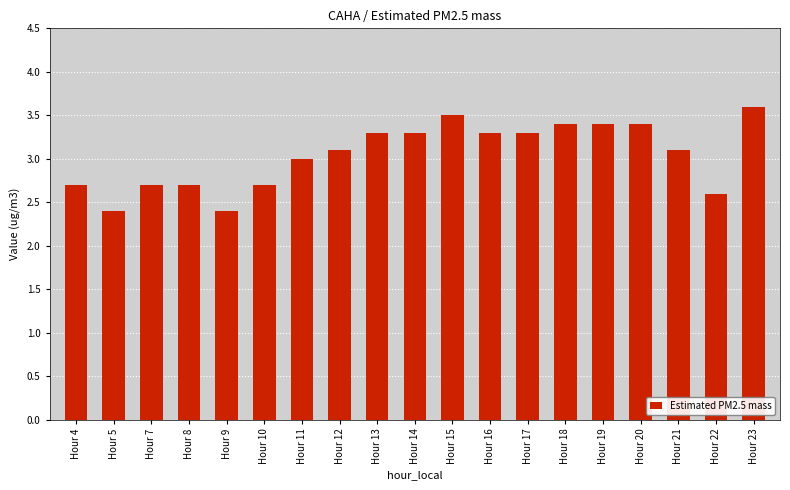

What is the sum of the values at Hour 11 and Hour 14?

6.3